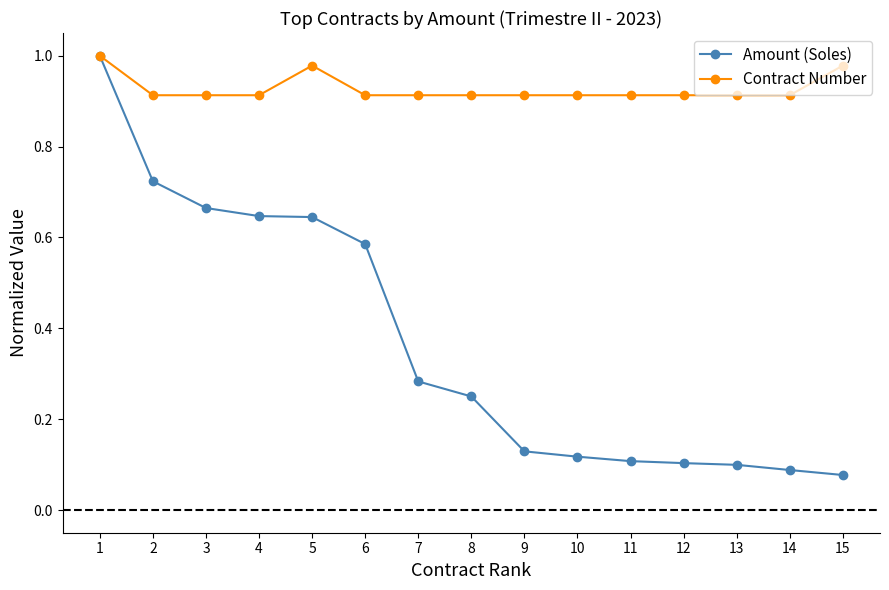

True or false: Contract Number has more than 0 interior local peaks.

True